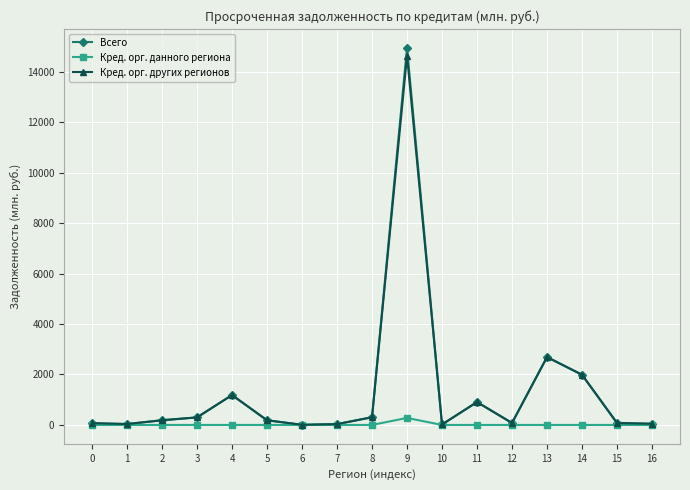

How many distinct data groups are displayed?

3